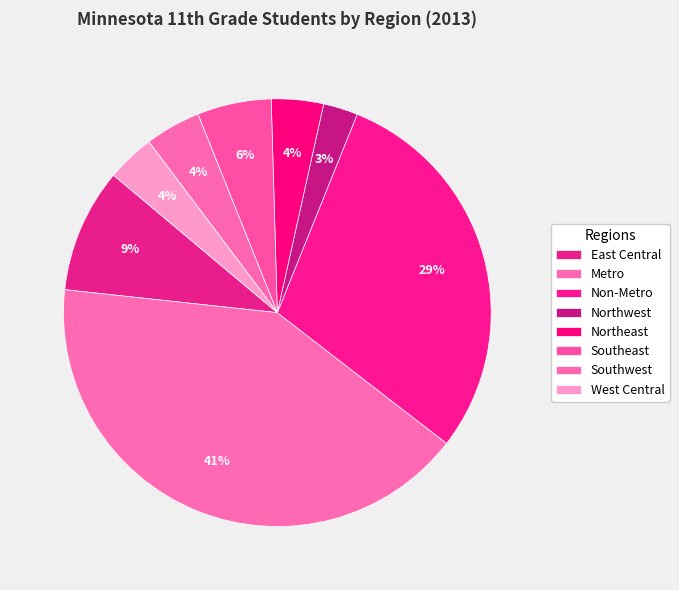

Is there any slice that represents more than half of the pie?

No